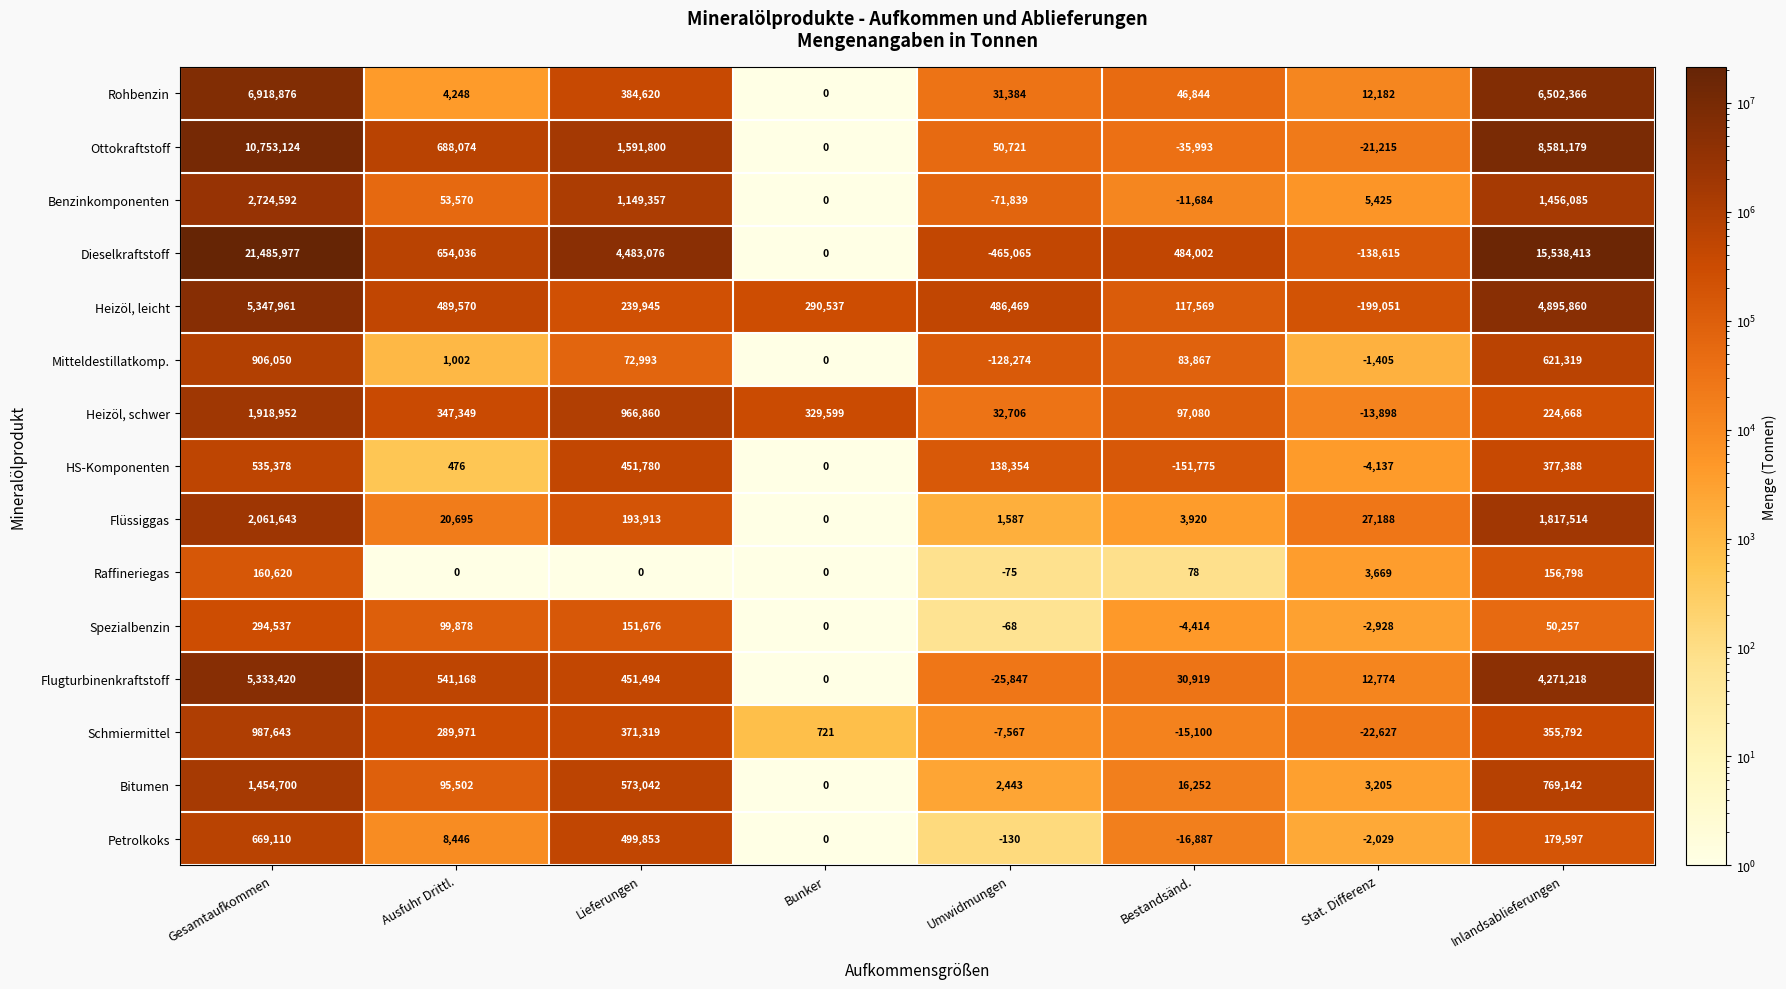

What is the sum of the HS-Komponenten values at Umwidmungen and Stat. Differenz?

134217